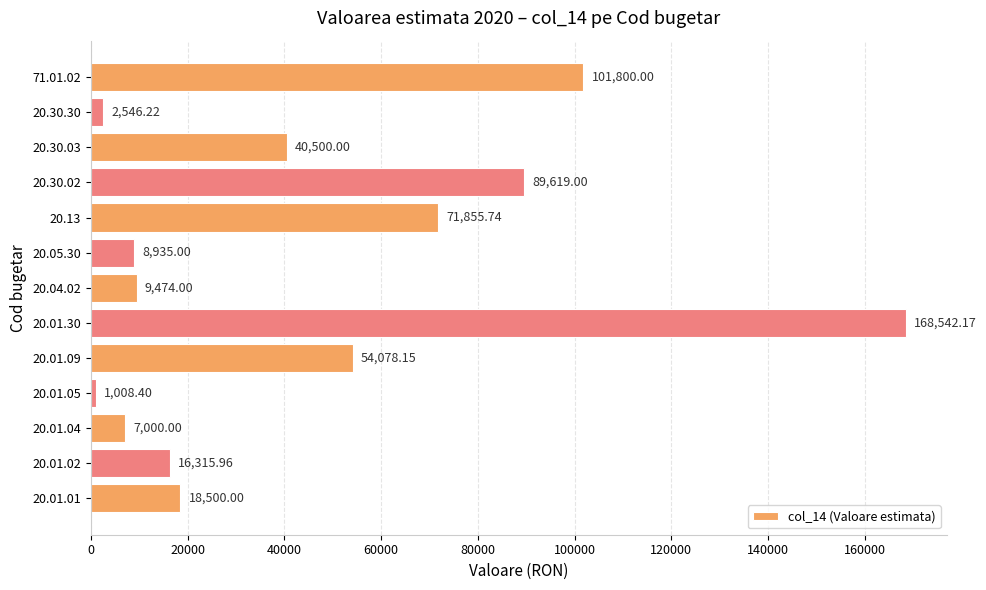

What is the difference between the second highest and minimum values?

100791.6